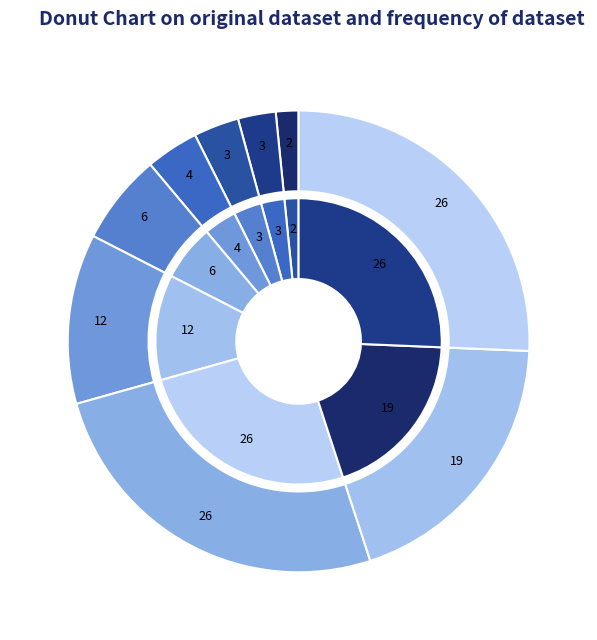

How many segments does this pie chart have?

9